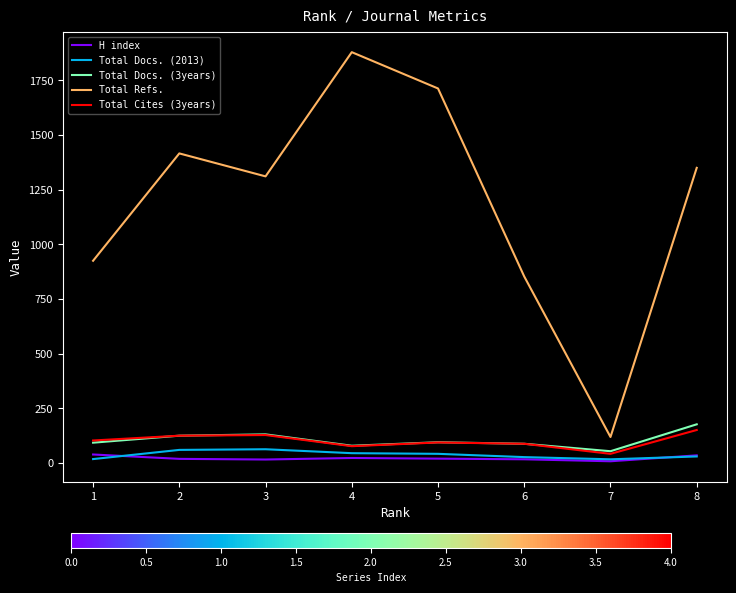

How many lines are shown in the chart?

5